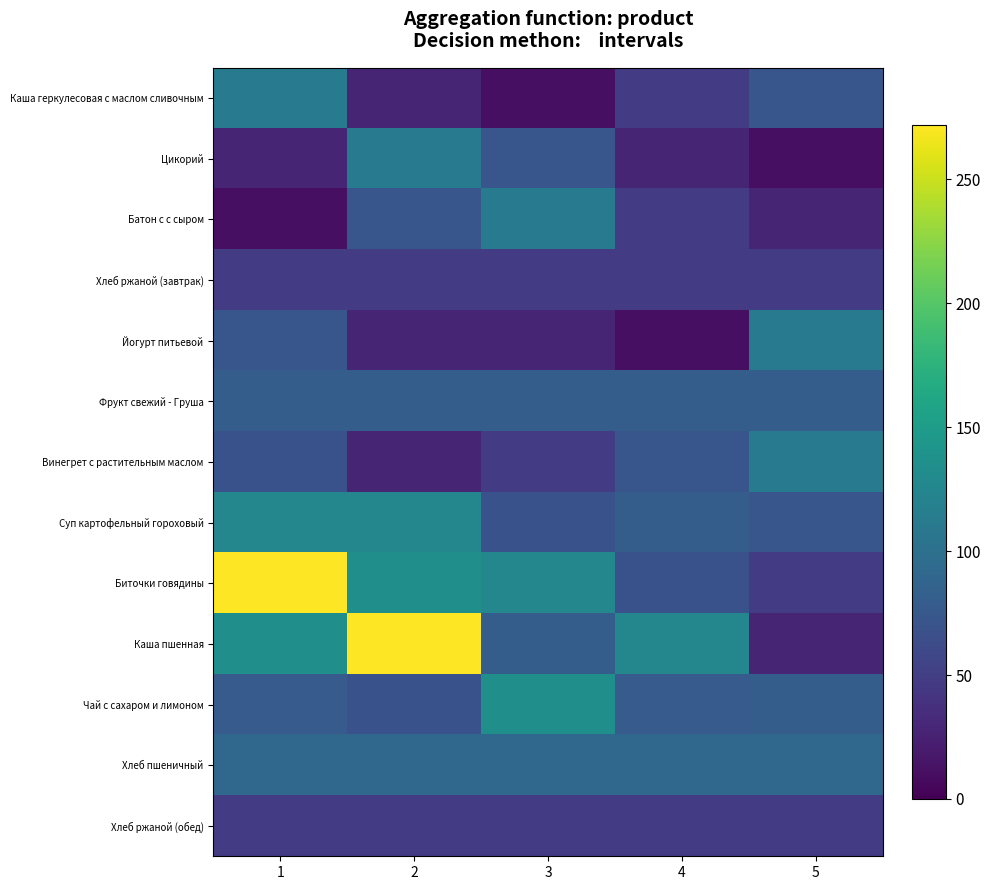

Count the Батон с с сыром values in the range 28 to 73.

3